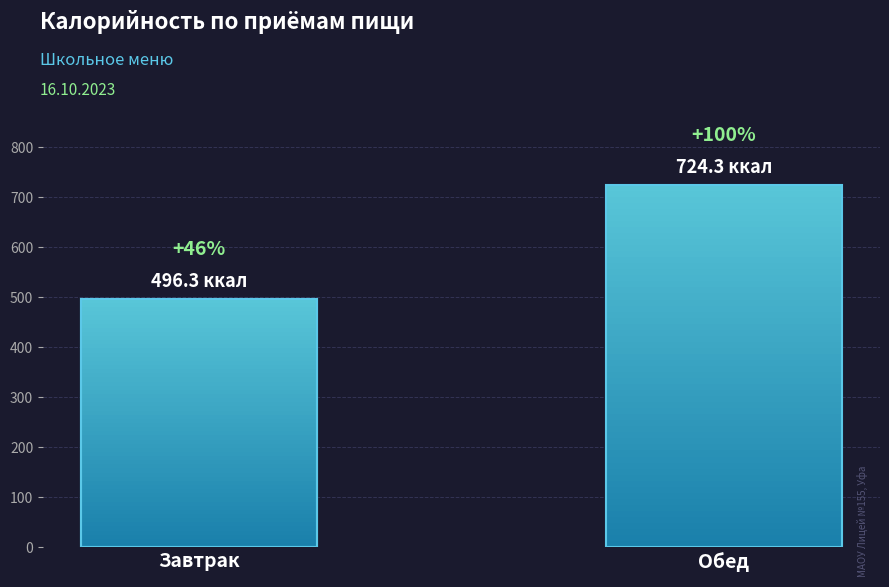

The value of Углеводы at Завтрак is 118.5. True or false?

False